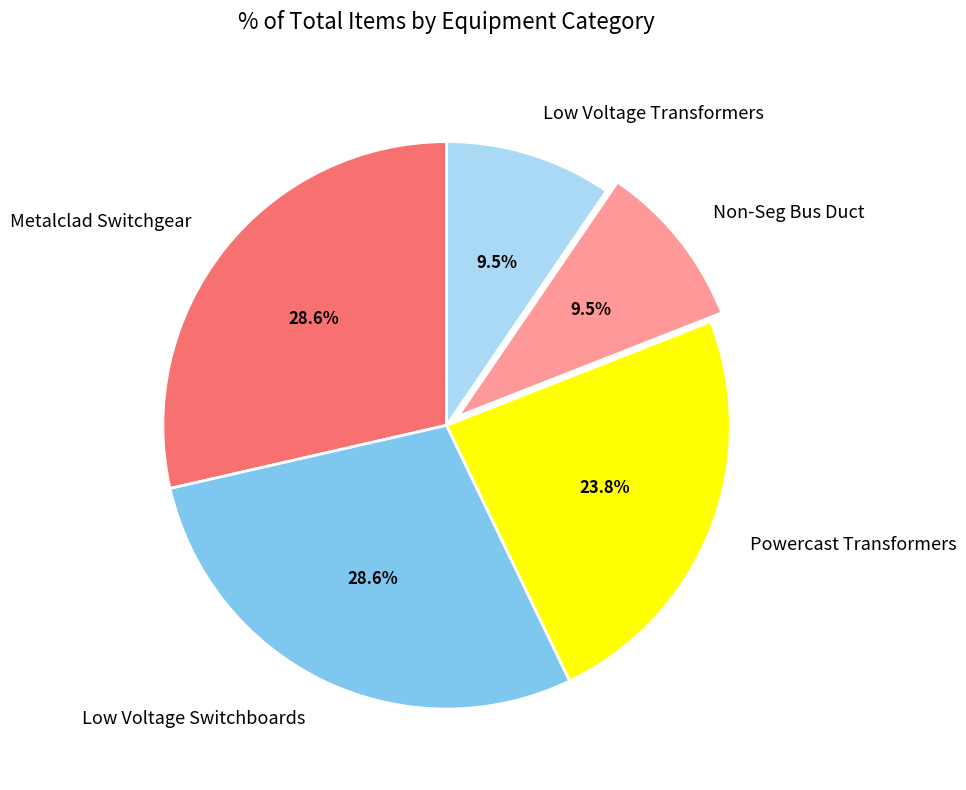

Does Powercast Transformers account for over 50% of the chart?

No